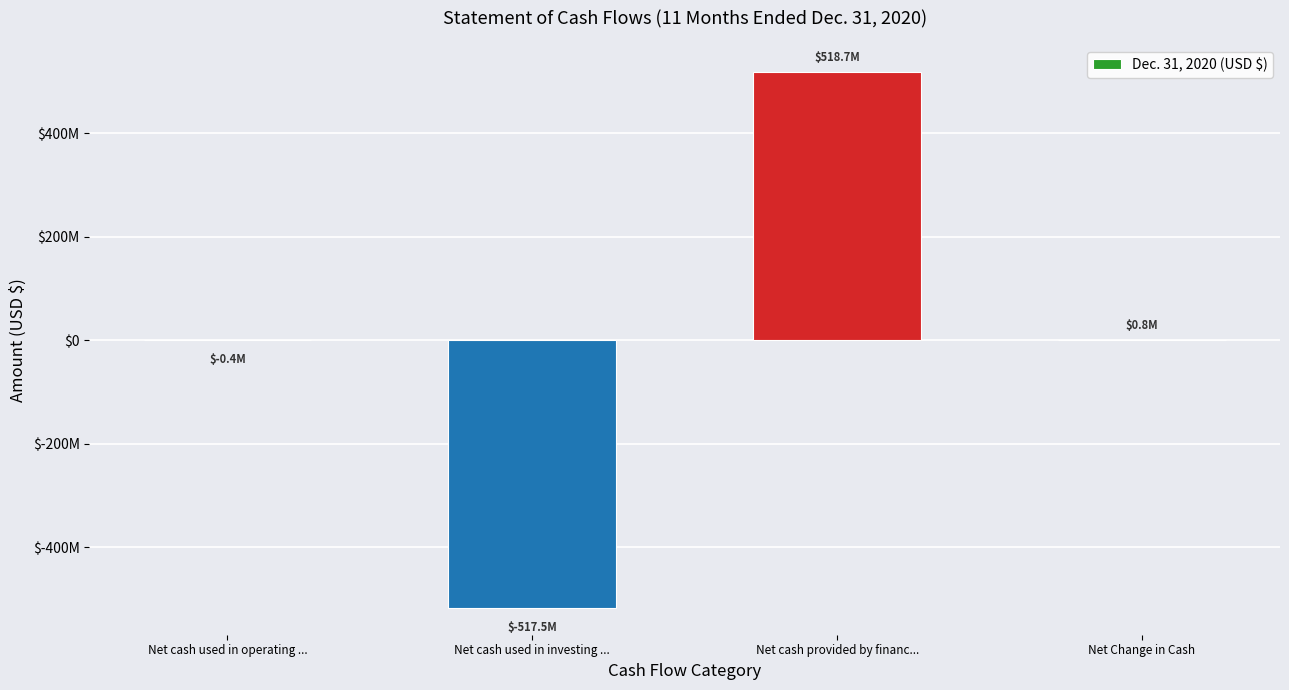

Are the bars horizontal?

No